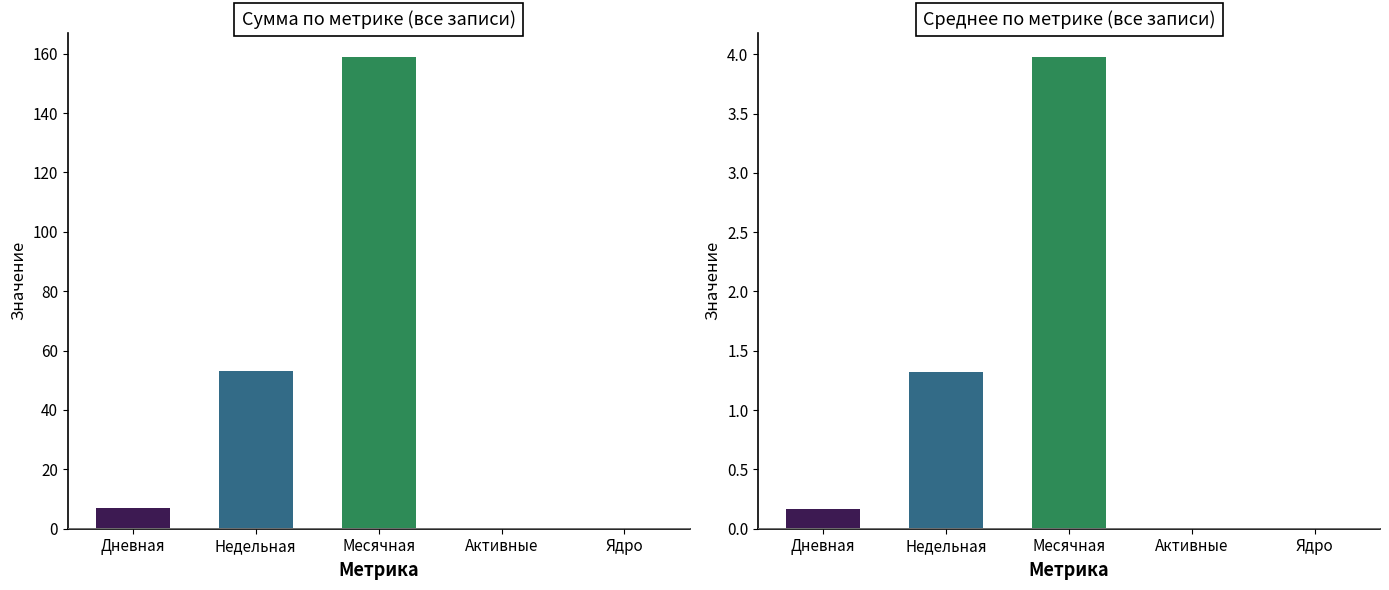

Which series has the largest range (max minus min)?

Месячная